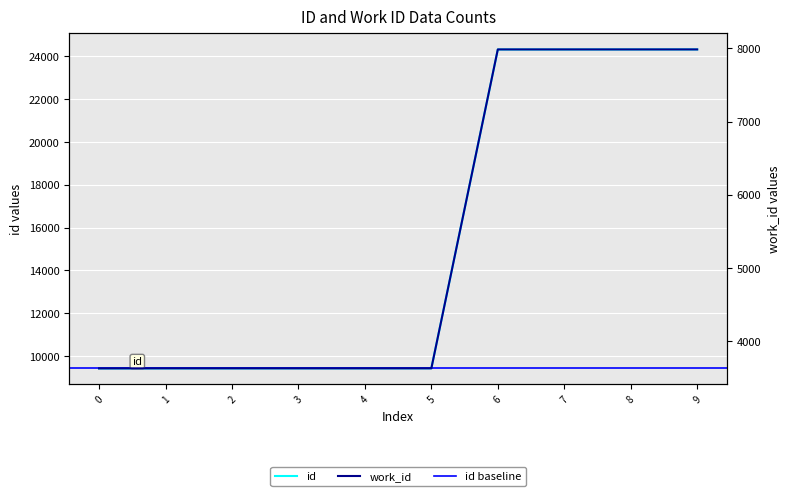

Which series has the largest total across all categories?

id